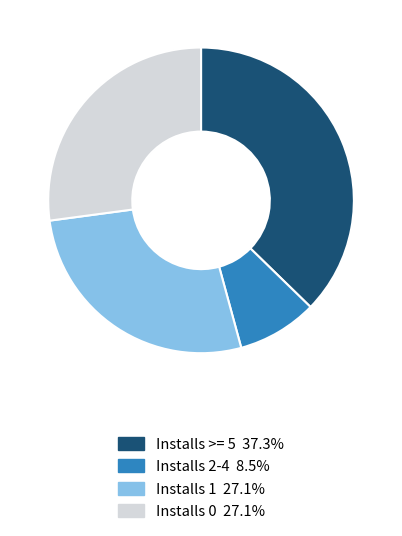

Does any single category account for the majority?

No